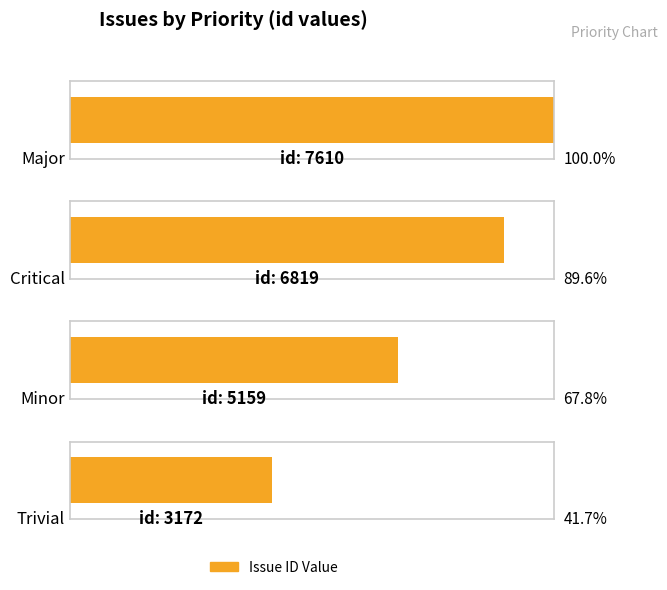

Approximately how many times larger is the value at minor compared to trivial?

1.6